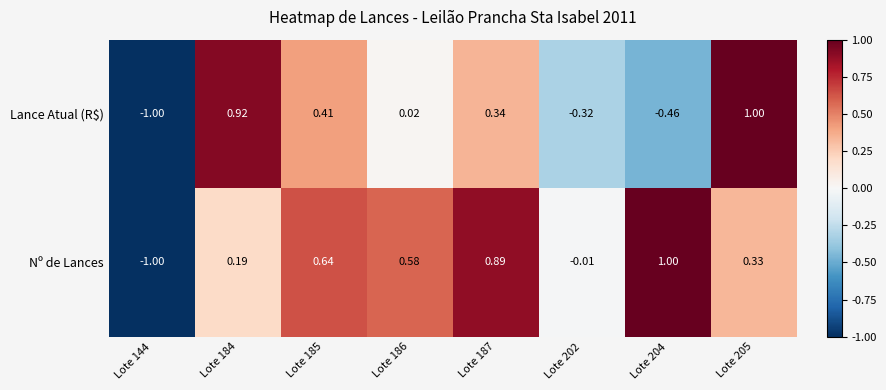

How many series are shown in this chart?

2